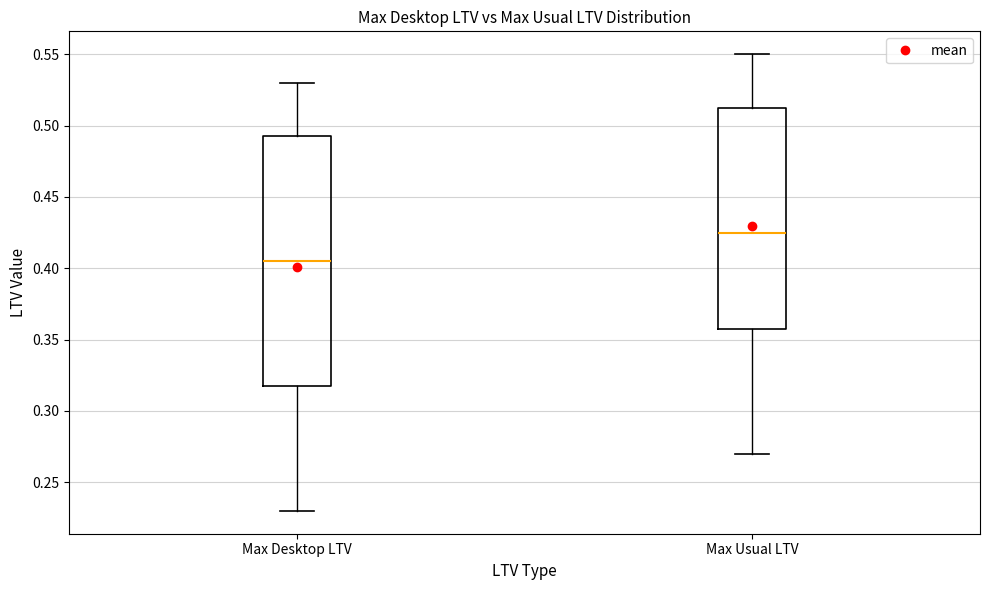

Where is the lower edge of the box for Max Desktop LTV on the y-axis? The values are not printed on the chart, so give them approximately, as read against the axis.

0.320